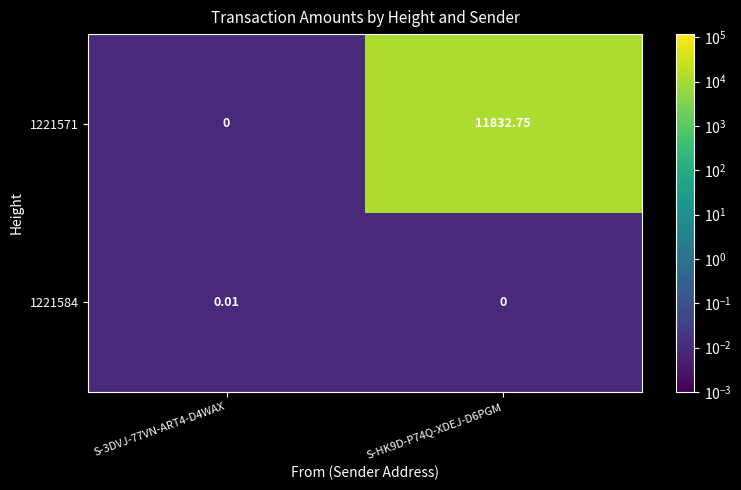

How many data points in 1221571 are above 11832?

1